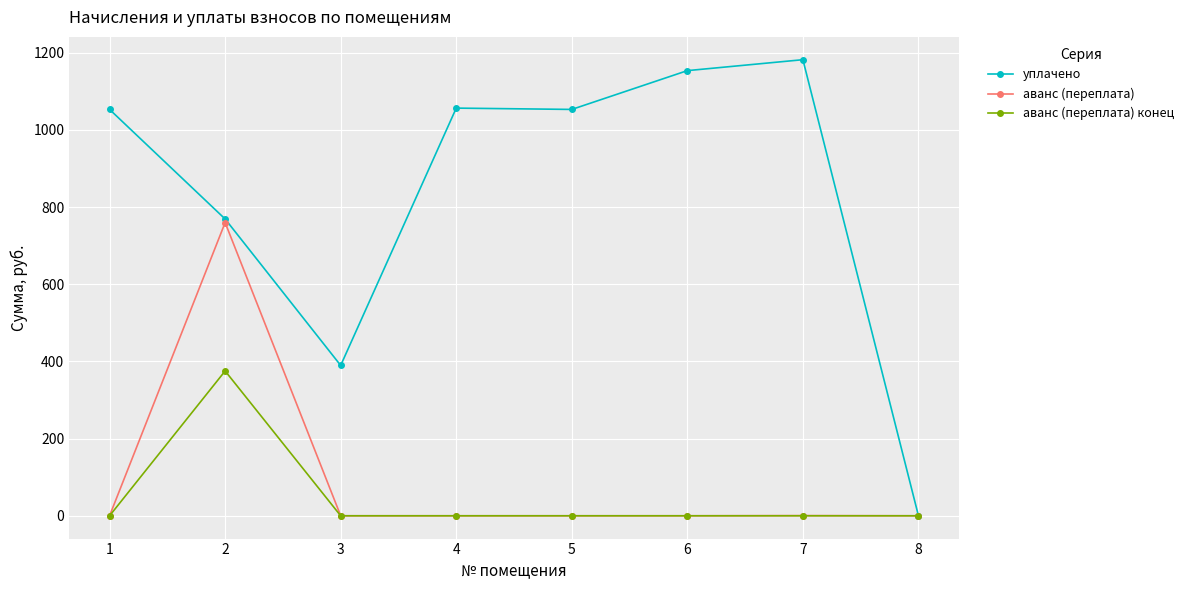

How many data points in уплачено are above 1053?

5